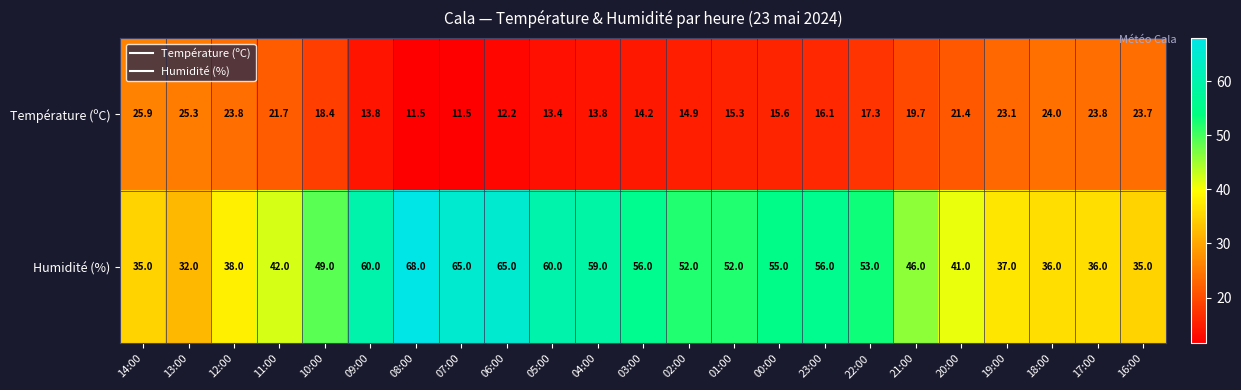

What is the sum of the Température (ºC) values at 14:00 and 23:00?

42.0